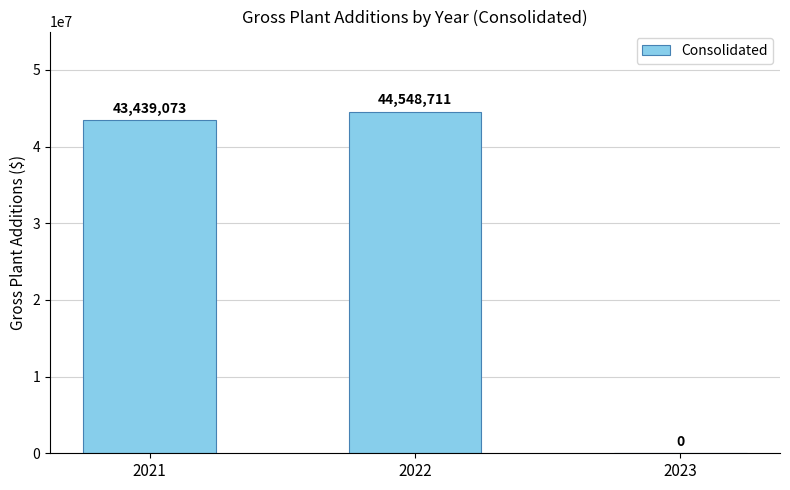

At which category does the chart reach its peak across all series?

2022